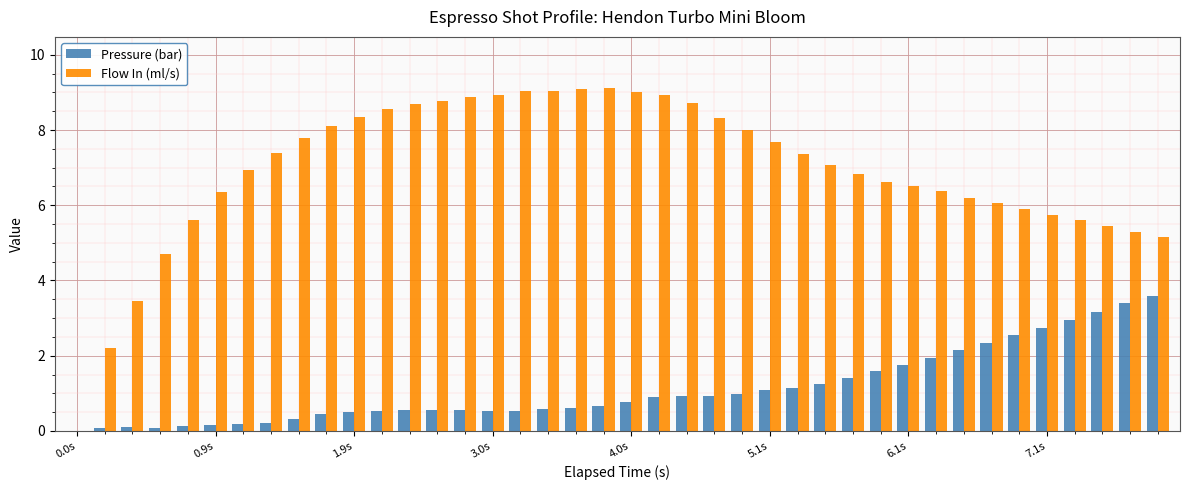

What is the highest value of the Flow In (ml/s) series?

9.1